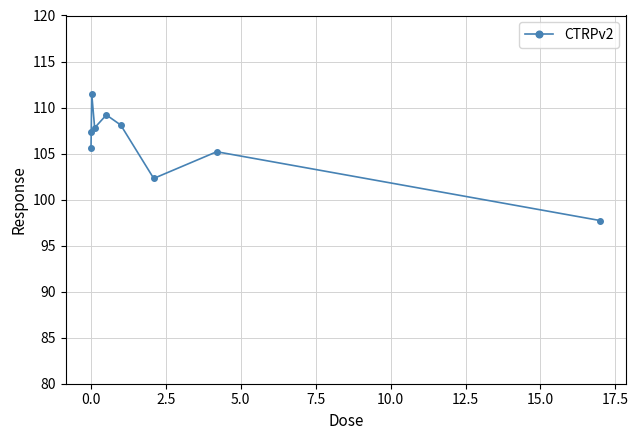

What is the average value?

106.1